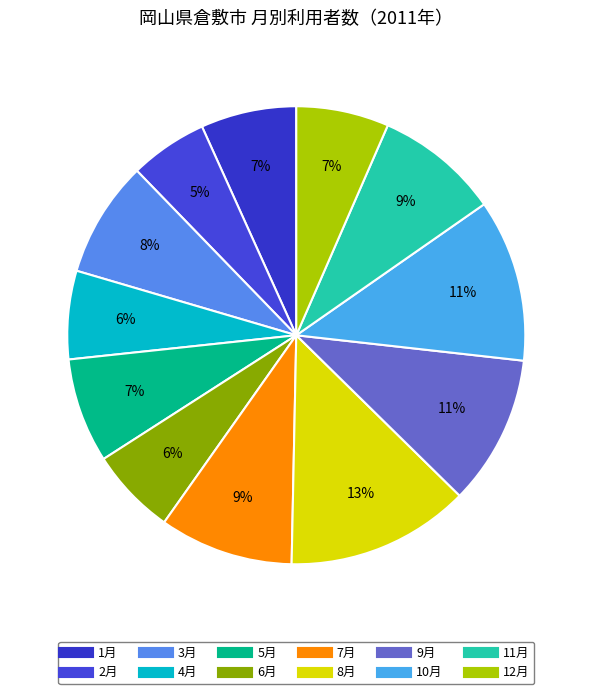

Does 10月 represent more than half of the total?

No